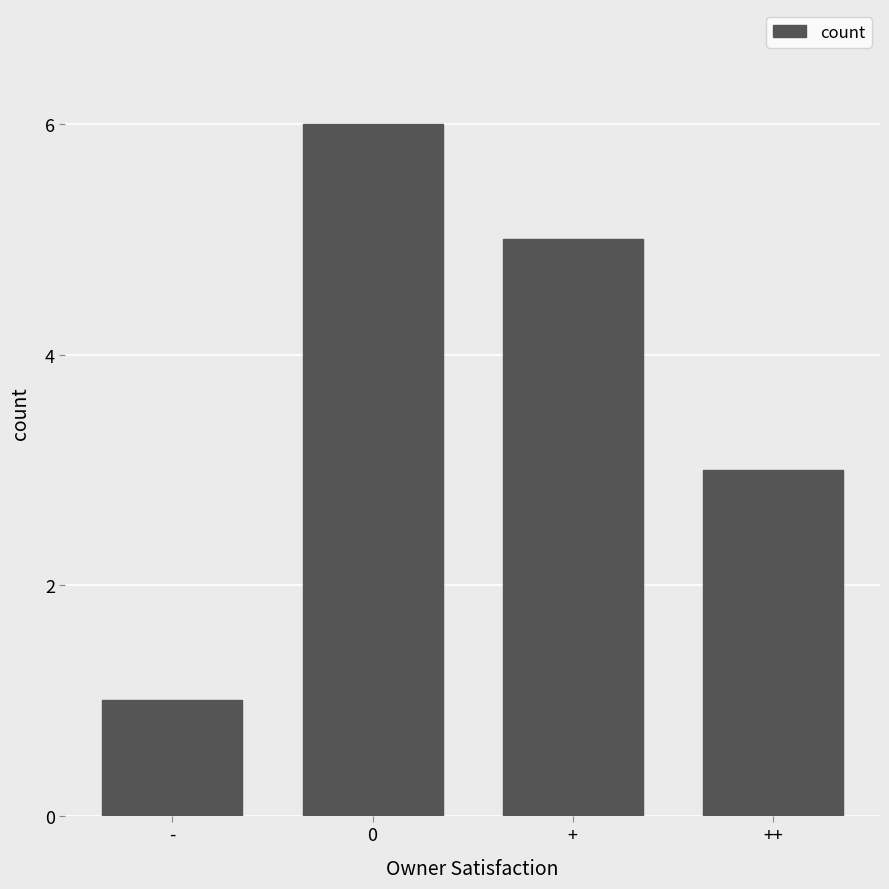

What position from the right is ++?

1